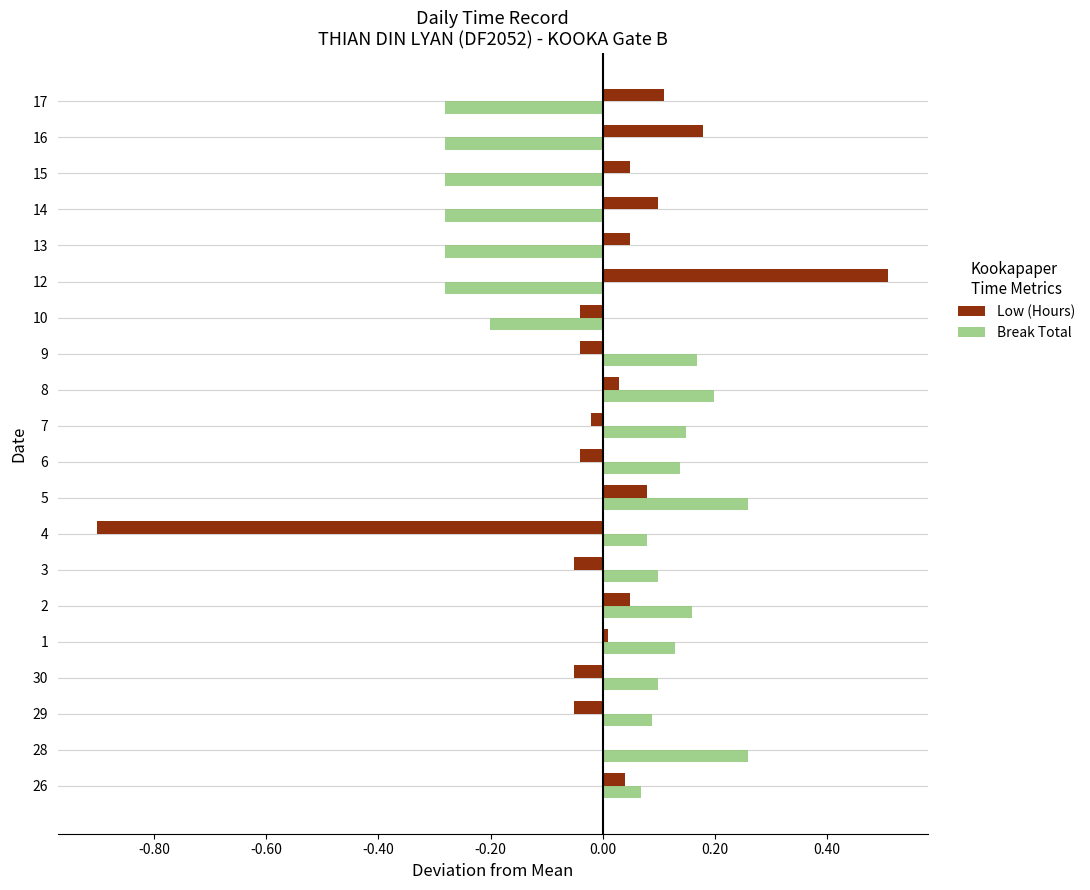

What are all the series names shown in the legend?

Low (Hours), Break Total